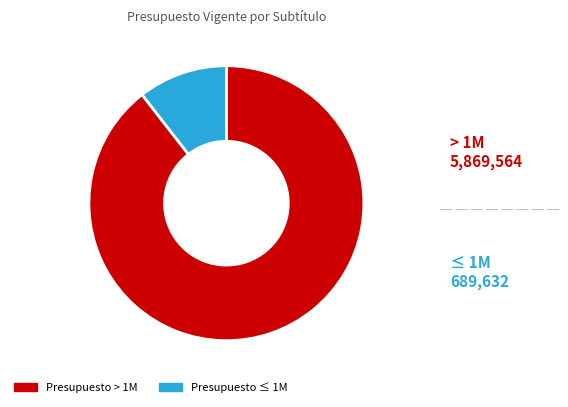

Between Presupuesto > 1M and Presupuesto ≤ 1M, which is larger?

Presupuesto > 1M